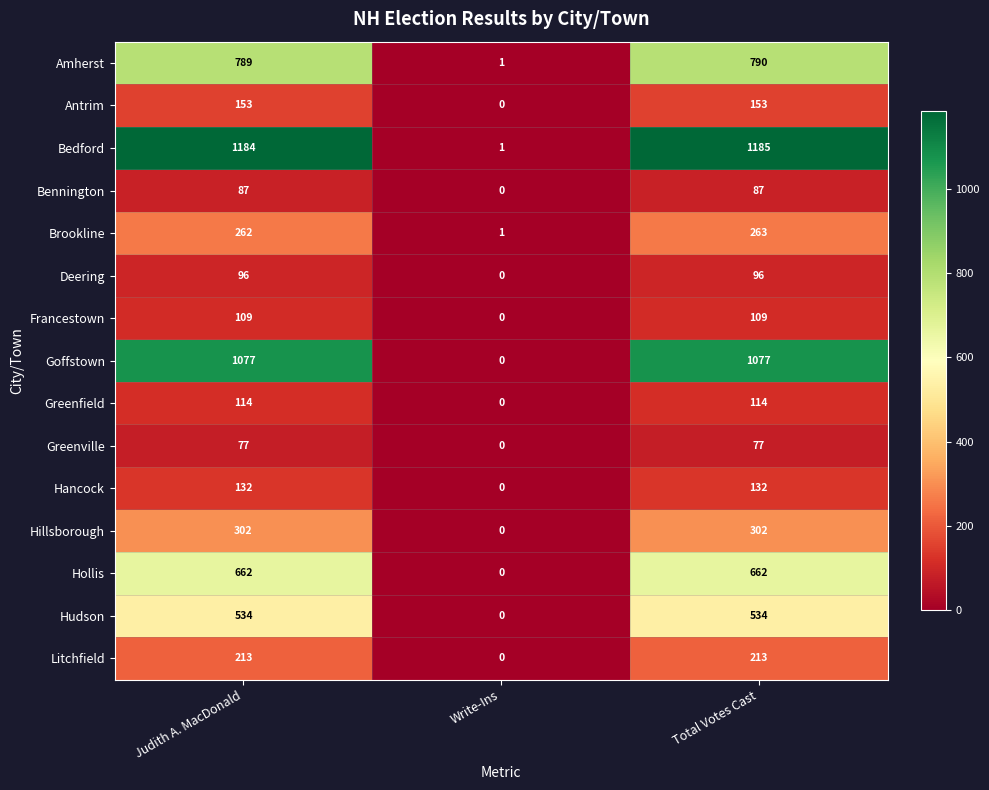

What is the difference between the second highest and minimum values in the Hollis series?

662